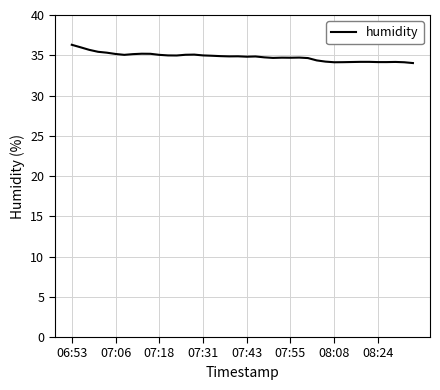

What is the greatest value displayed?

36.3